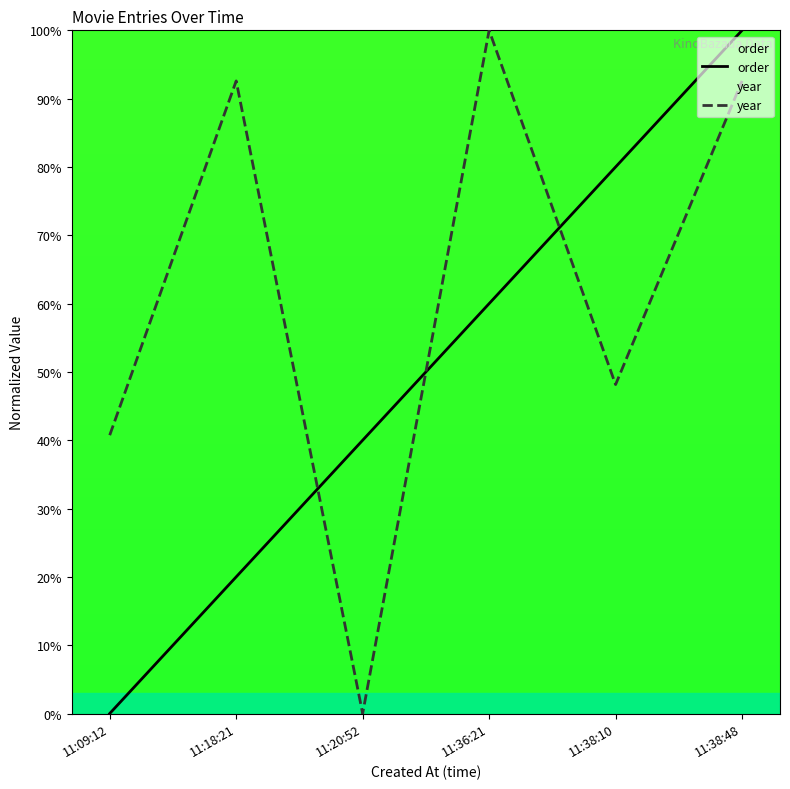

Rank the series by their maximum value, from highest to lowest.

order, year